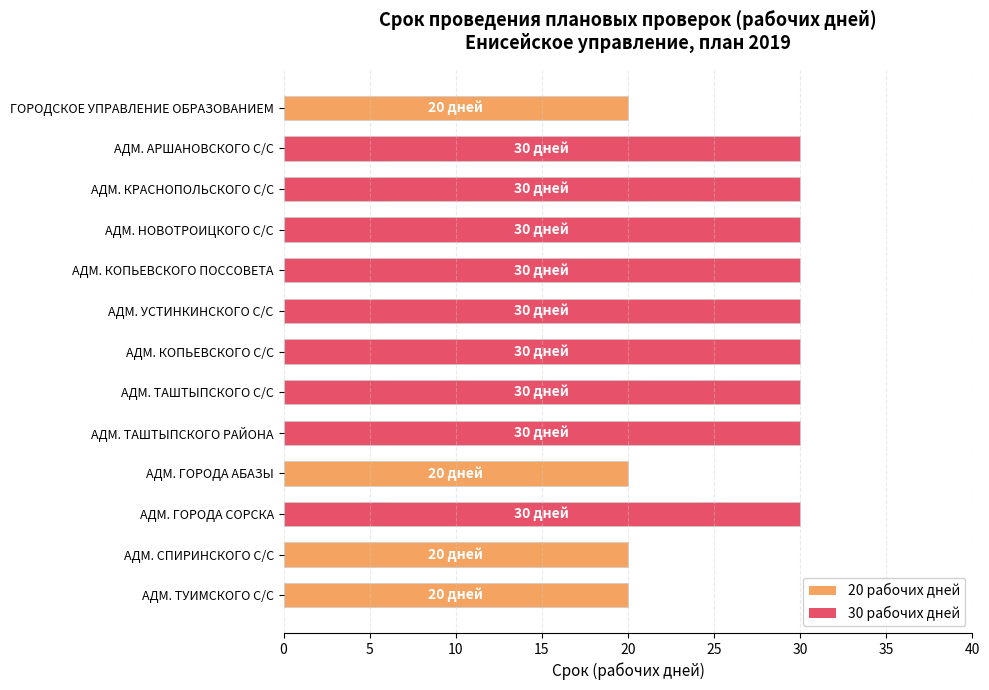

What is the maximum value shown in the chart?

30